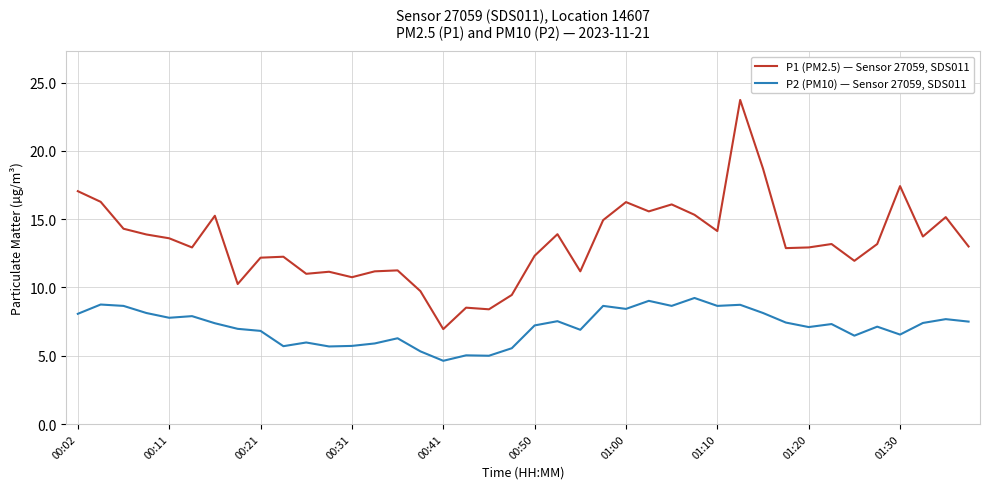

True or false: P1 (PM2.5) — Sensor 27059, SDS011 and P2 (PM10) — Sensor 27059, SDS011 intersect in this chart.

False